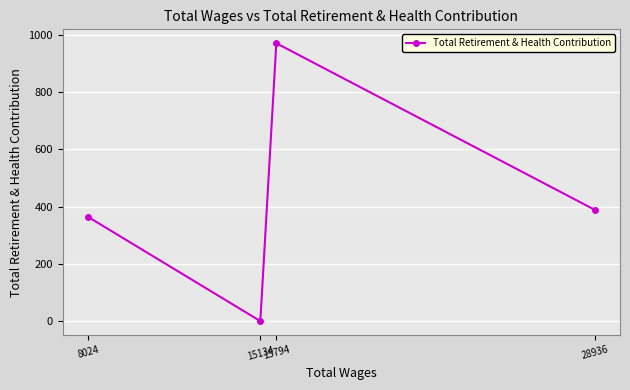

How many values are above zero?

3